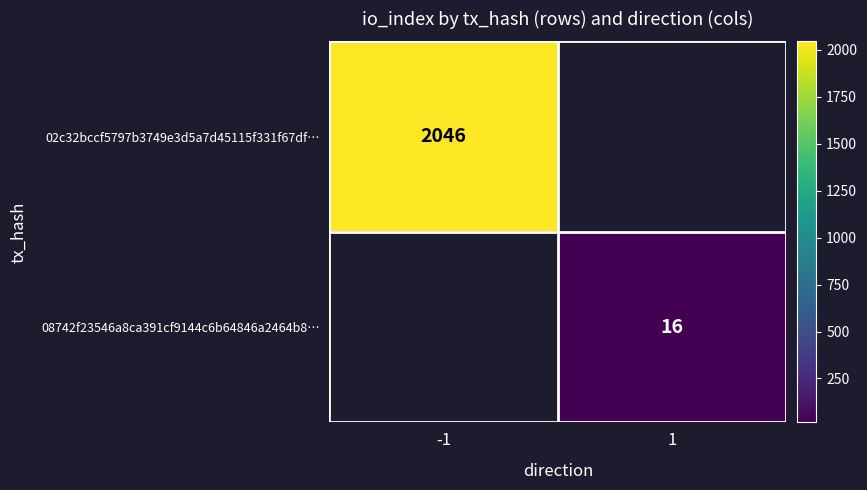

The value of 02c32bccf5797b3749e3d5a7d45115f331f67df… at -1 is 1410. True or false?

False